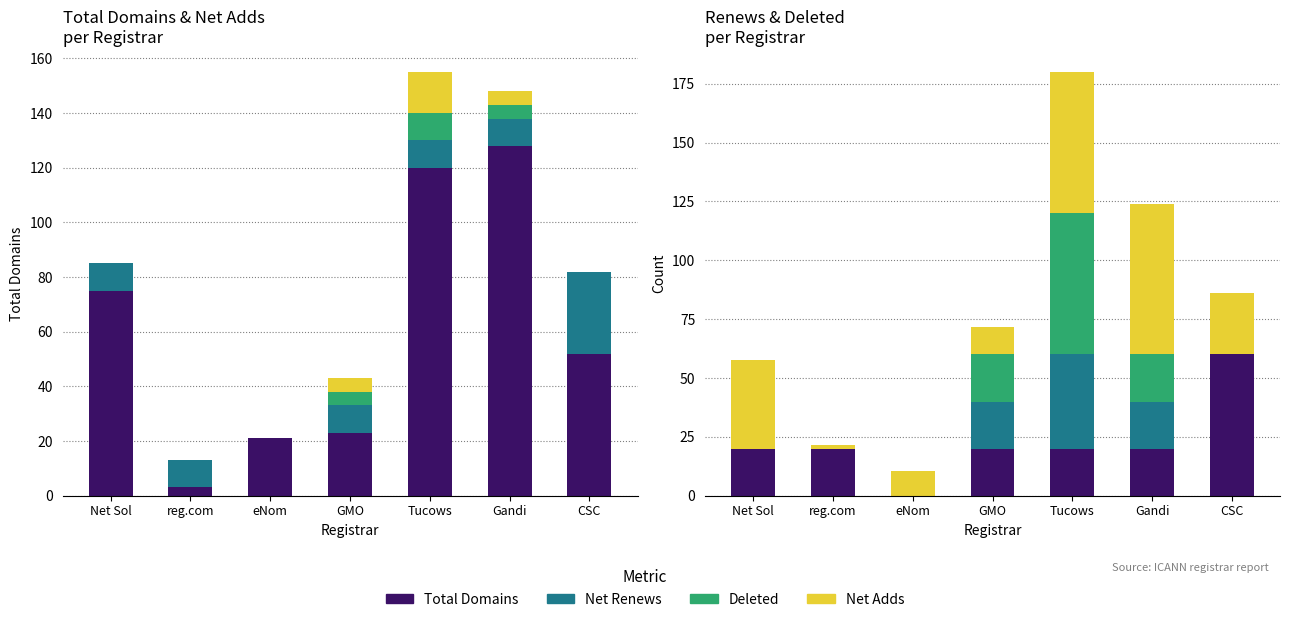

Rank the series at Tucows from highest to lowest value.

total-domains, net-adds-1-yr, net-renews-1-yr, deleted-domains-nograce